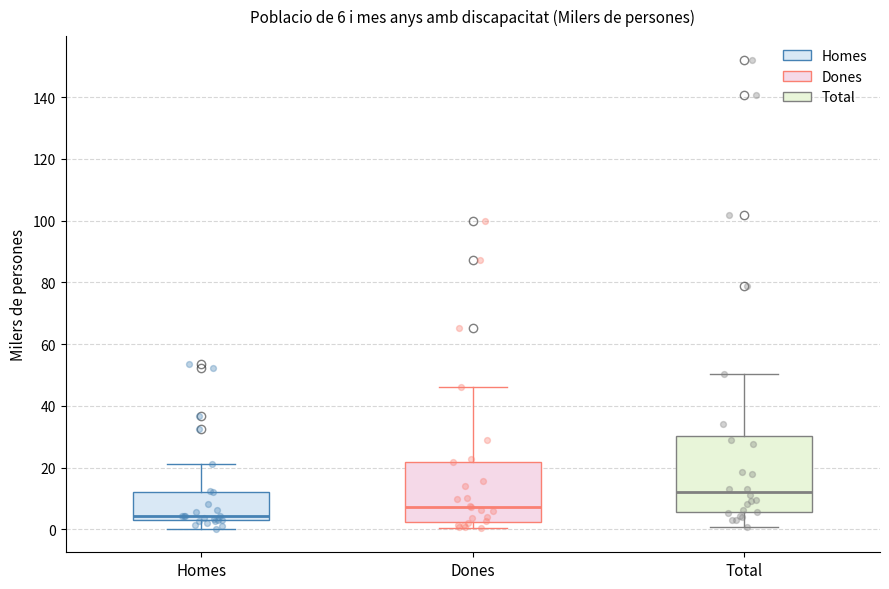

Which box is the tallest, from its lower edge to its upper edge?

Total